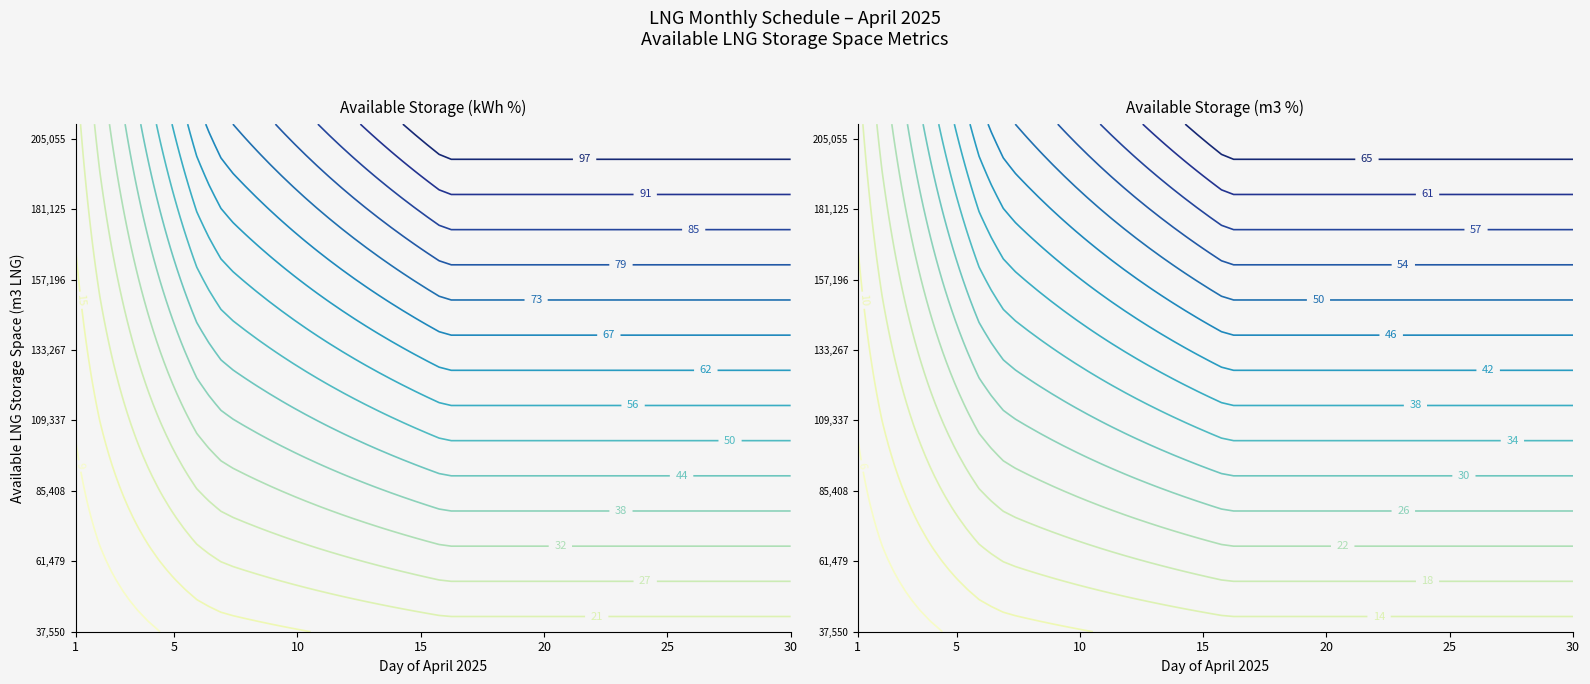

What is the sum of all Available LNG Storage Space (m3 LNG) values?

5128955.0